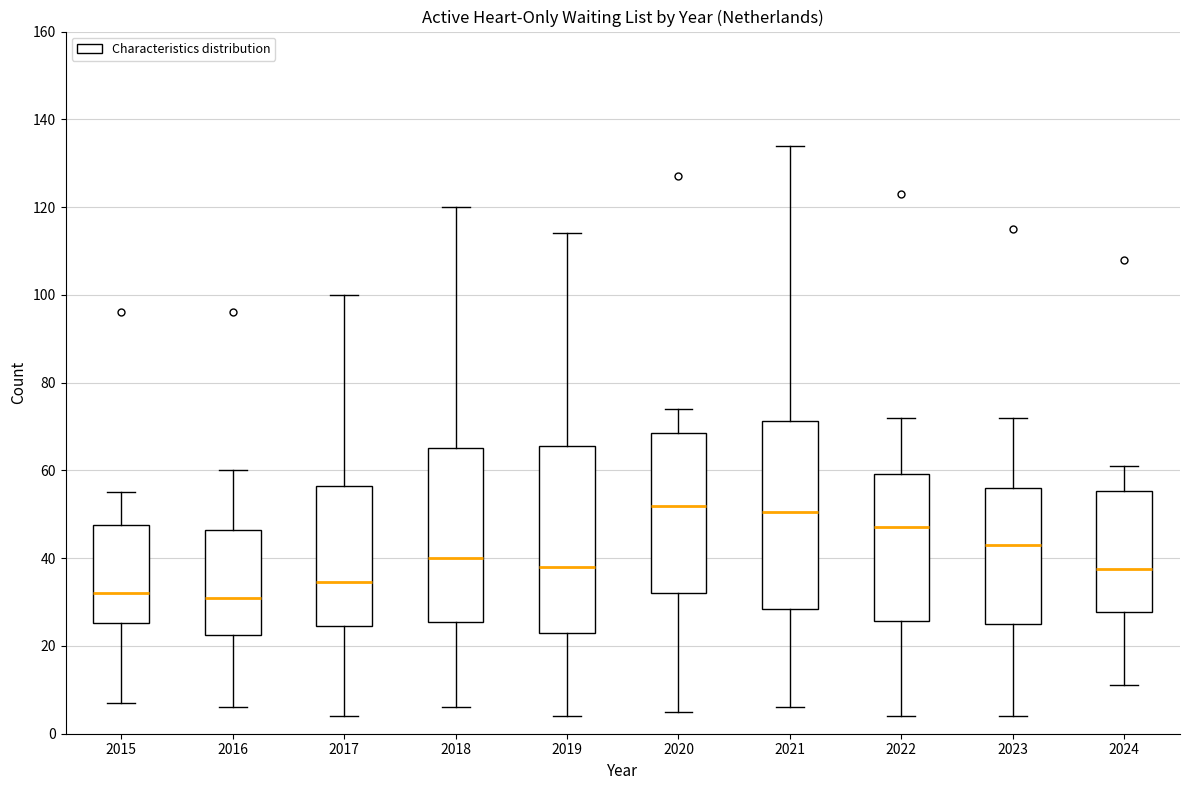

Reading left to right, read every box against the y-axis: the position of its median line, the range the box covers, and the ends of its whiskers. The values are not printed on the chart, so give them approximately, as read against the axis.

2015: median 32, box 26 to 48, whiskers 8 to 56
2016: median 32, box 22 to 46, whiskers 6 to 60
2017: median 34, box 24 to 56, whiskers 4 to 100
2018: median 40, box 26 to 66, whiskers 6 to 120
2019: median 38, box 24 to 66, whiskers 4 to 114
2020: median 52, box 32 to 68, whiskers 6 to 74
2021: median 50, box 28 to 72, whiskers 6 to 134
2022: median 48, box 26 to 60, whiskers 4 to 72
2023: median 44, box 26 to 56, whiskers 4 to 72
2024: median 38, box 28 to 56, whiskers 12 to 62